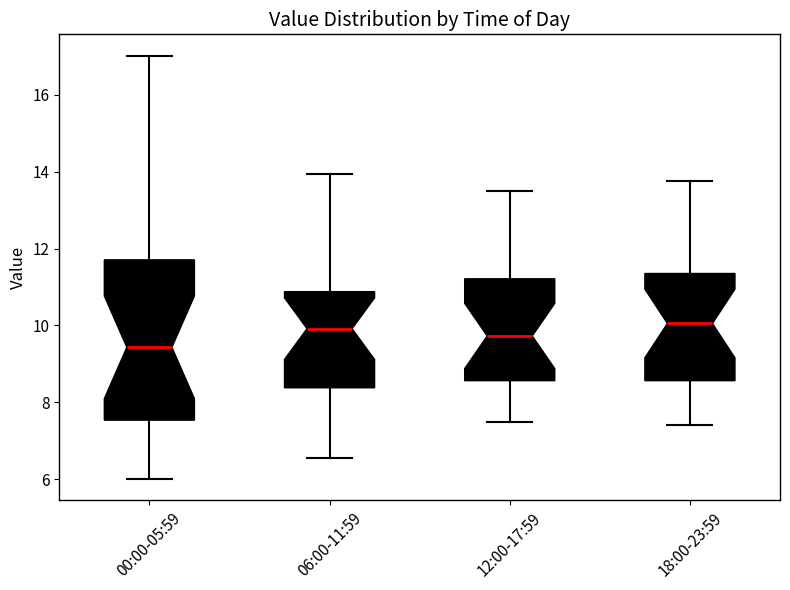

Comparing the boxes themselves (not the whiskers), which one is the tallest?

00:00-05:59